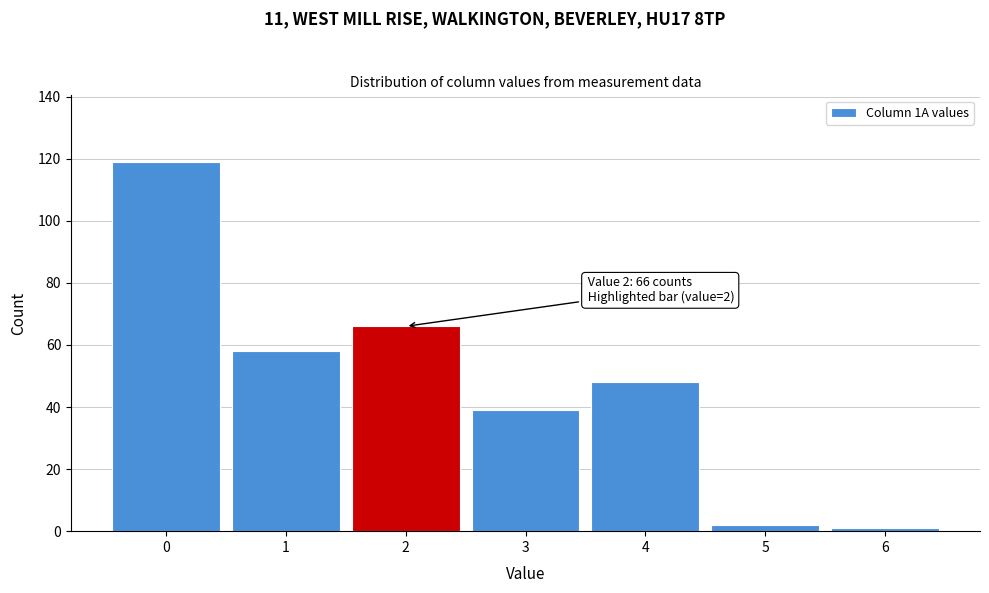

Reading right to left, what are all the values shown in this chart?

6=1	5=2	4=48	3=39	2=66	1=58	0=119